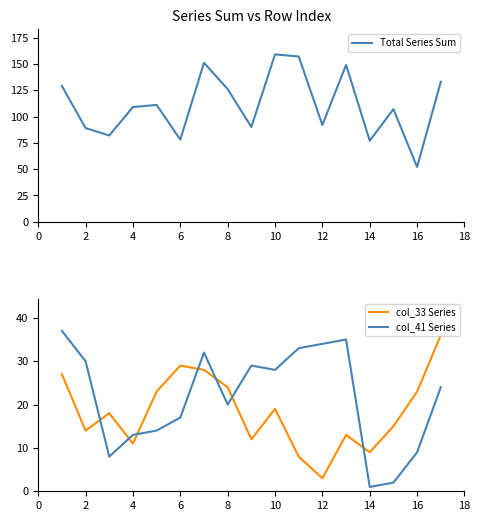

Is it true that col_41 Series equals 13 at 16?

False